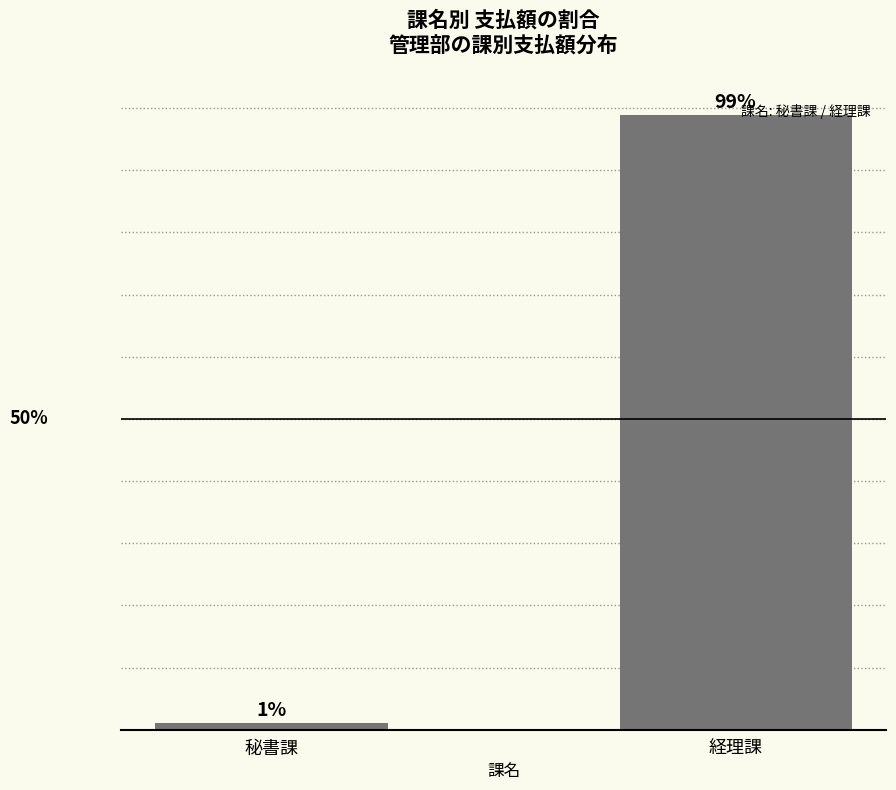

What is the average value?

50.0